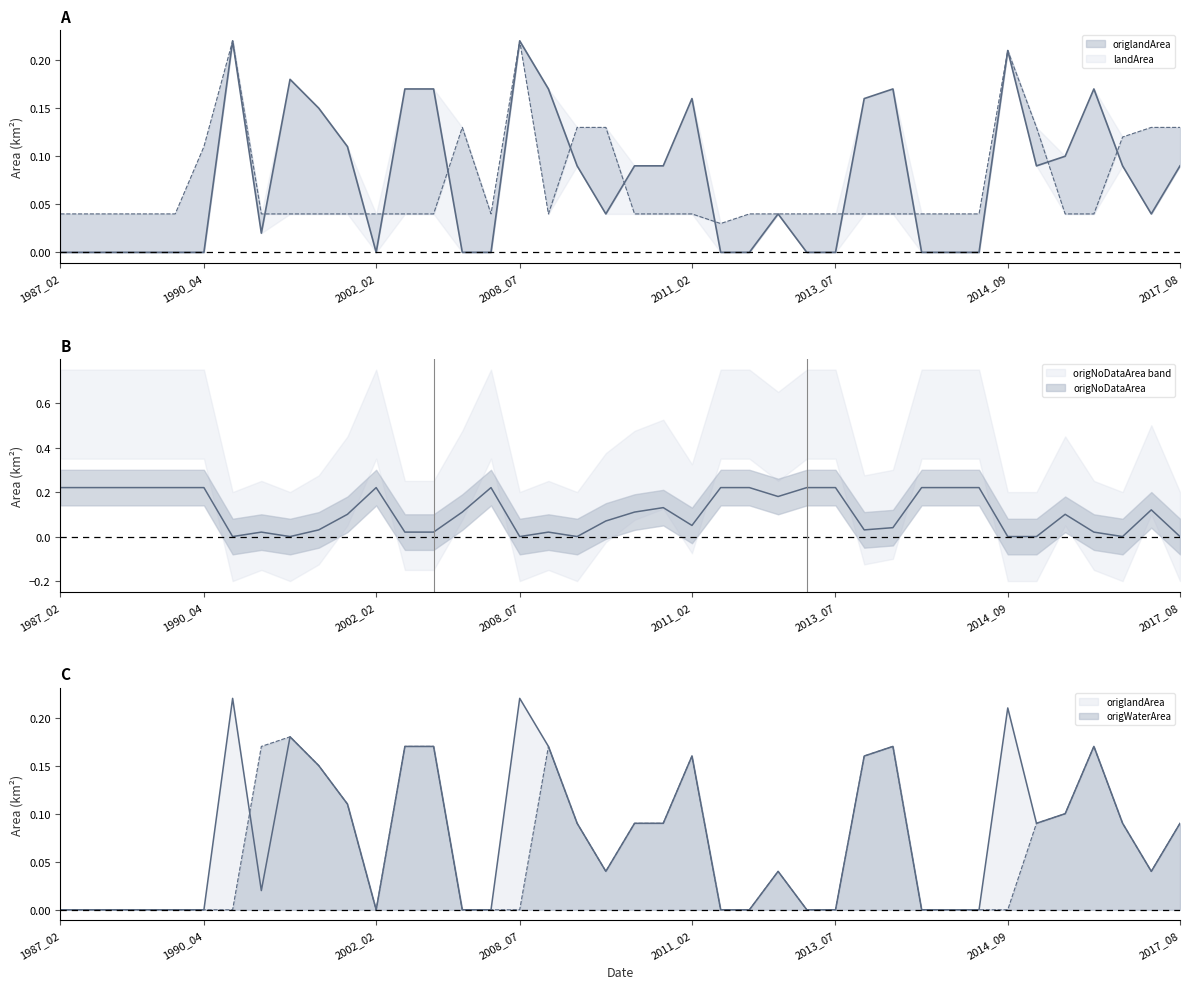

The origWaterArea series shows 0.0 at 2016_07. True or false?

False